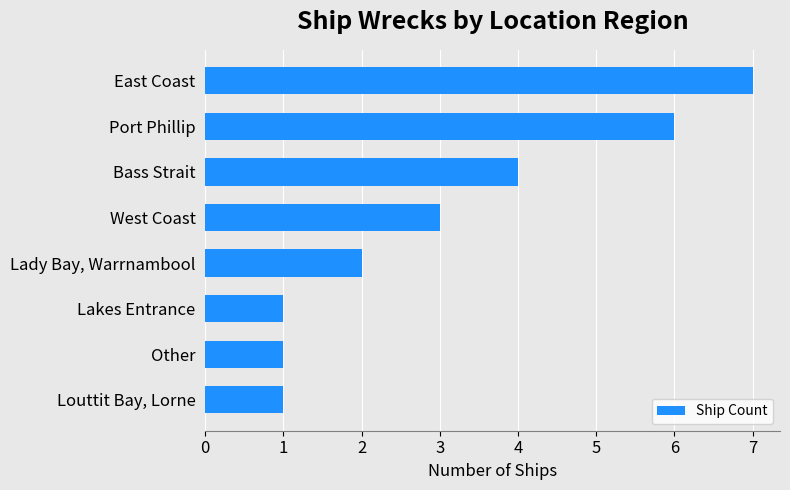

Reading top to bottom, list all the values displayed in this chart.

7	6	4	3	2	1	1	1